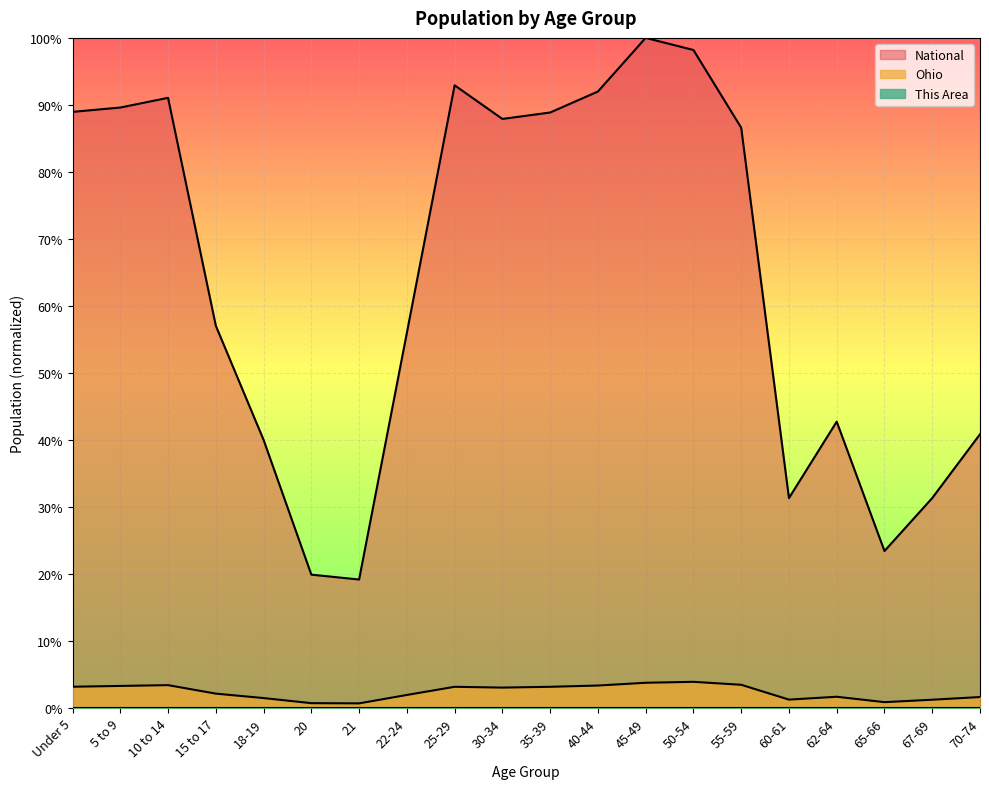

True or false: National and This Area intersect in this chart.

False